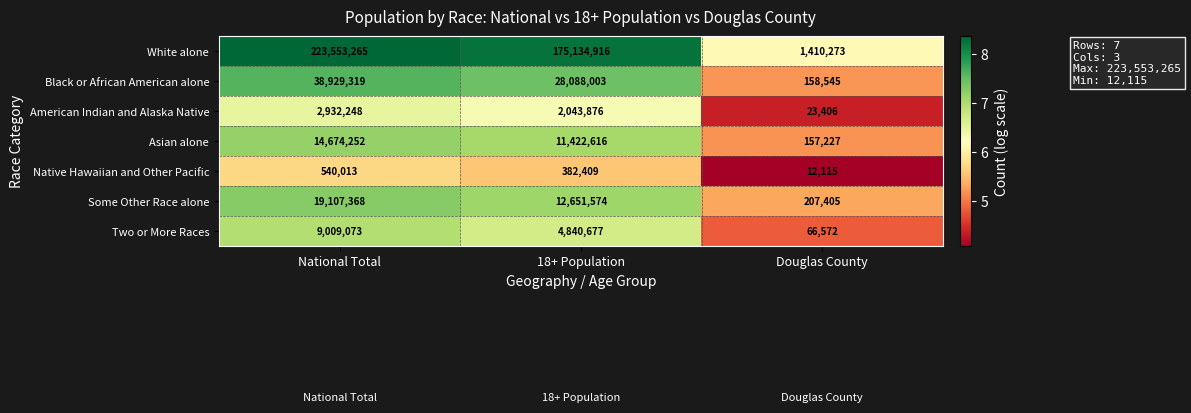

The value of Native Hawaiian and Other Pacific at Douglas County is 12115. True or false?

True